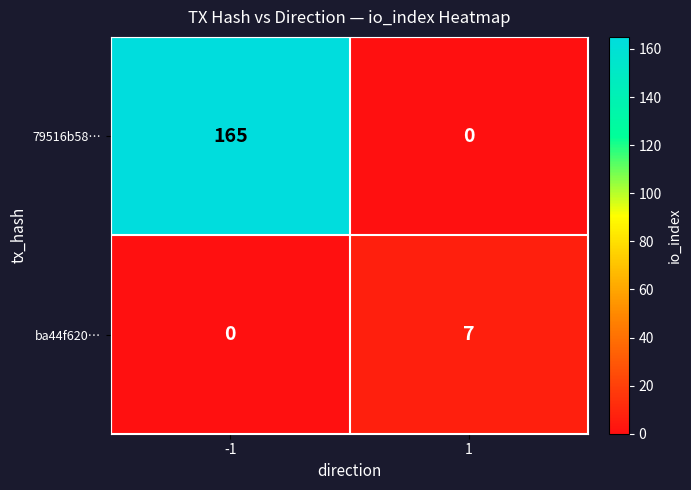

At 1, list the series in order from largest to smallest.

ba44f620…, 79516b58…